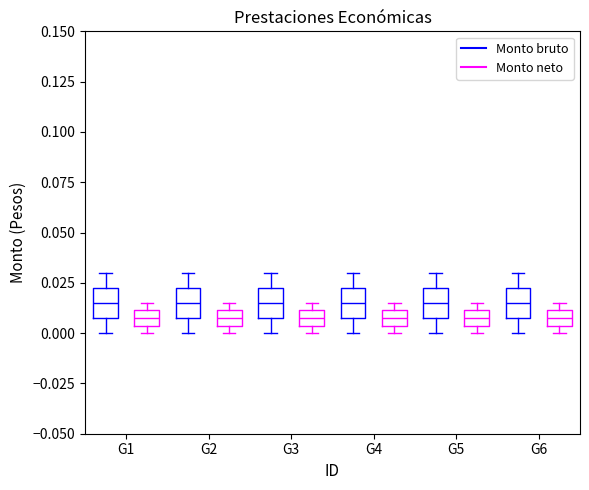

Where is the upper edge of the box for G6 (Monto neto) on the y-axis? The values are not printed on the chart, so give them approximately, as read against the axis.

0.010